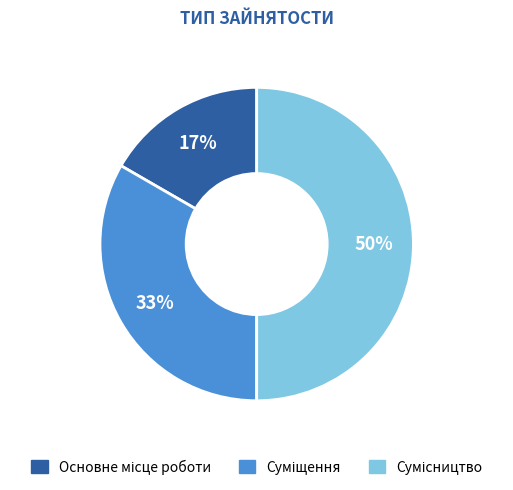

To the nearest percent, what is the difference between the largest and smallest slice percentages?

33%